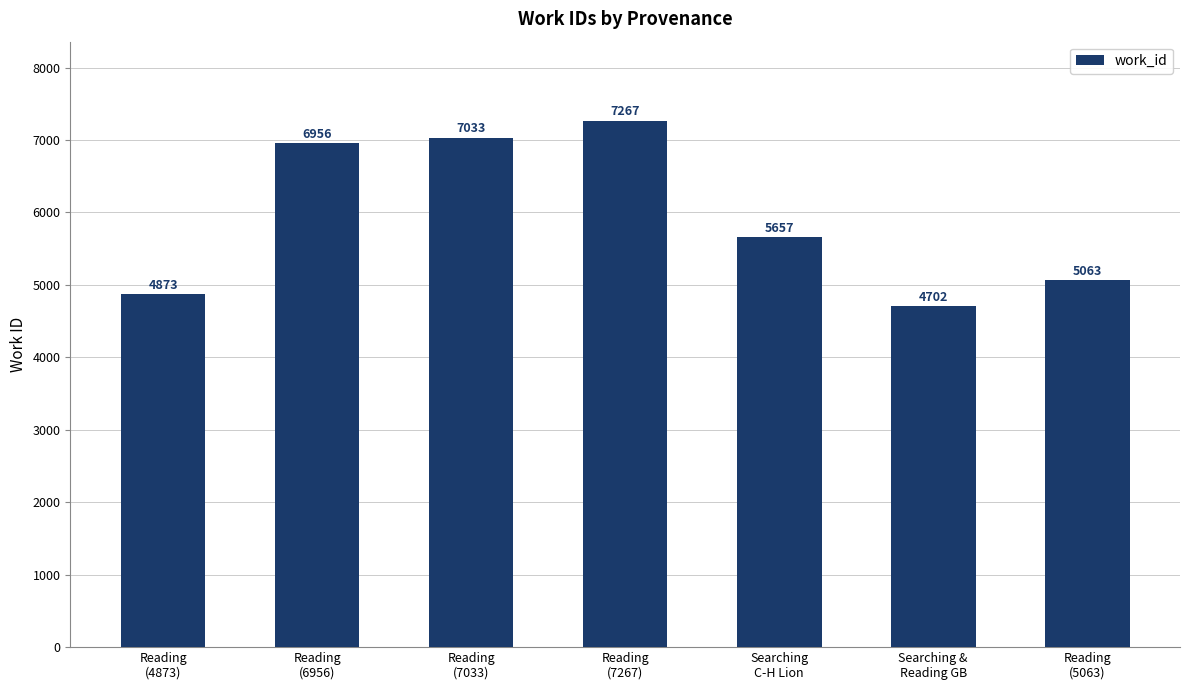

True or false: the data shows 3427 at Searching
C-H Lion.

False